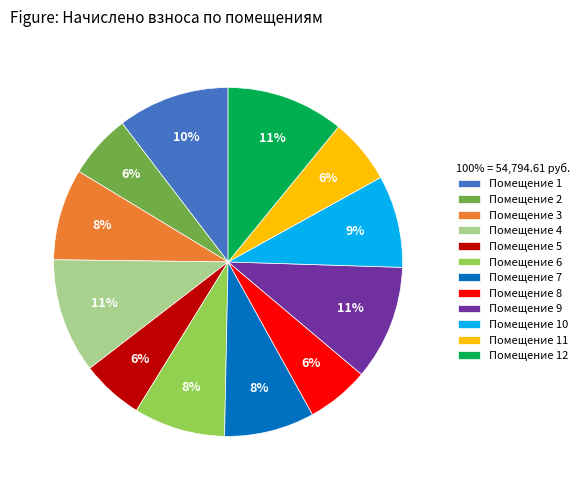

True or false: Помещение 7 accounts for 15% of the total.

False